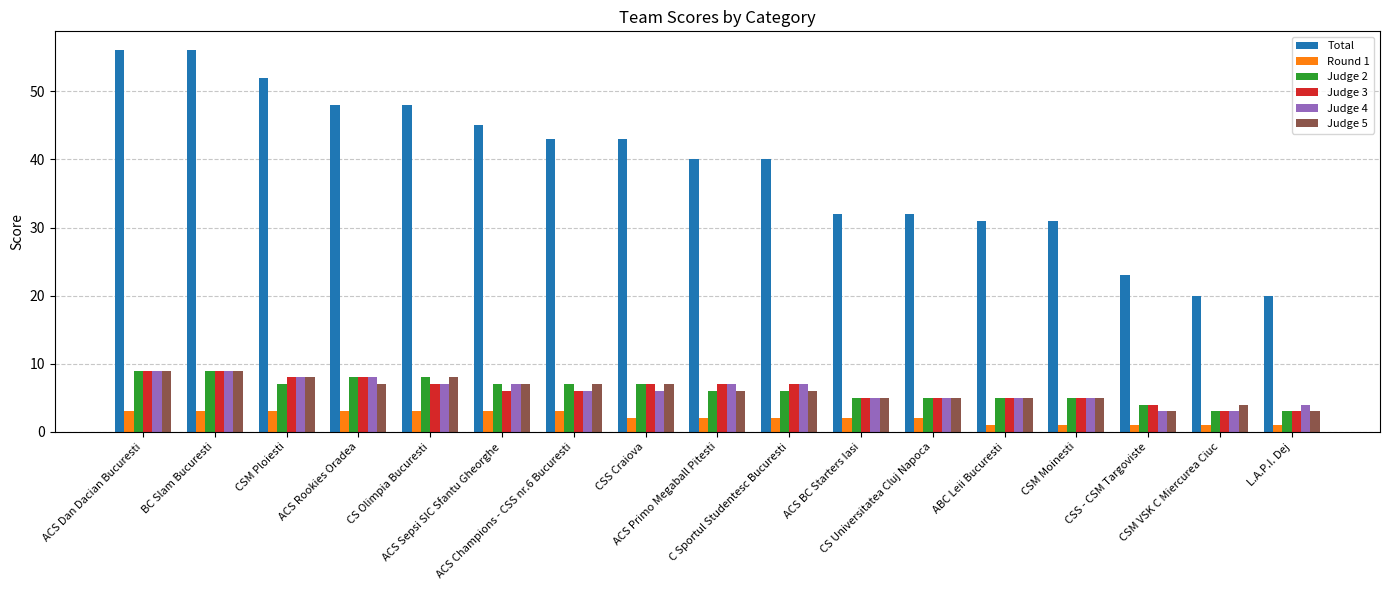

The Round 1 series shows 2 at CSS Craiova. True or false?

True